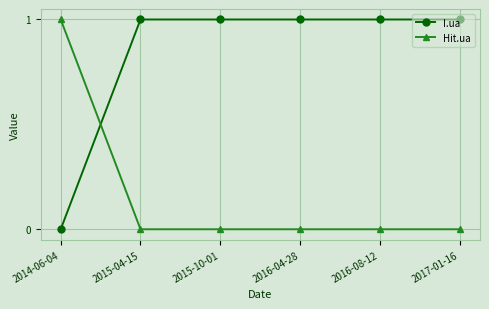

After their last crossing, which series has the higher values: Hit.ua or I.ua?

I.ua